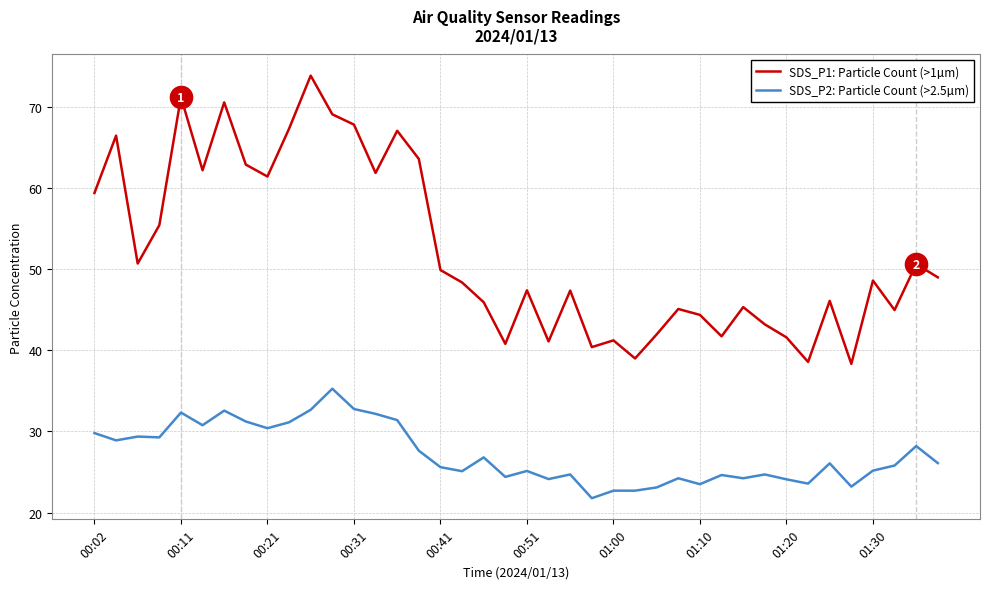

True or false: SDS_P1: Particle Count (>1µm) and SDS_P2: Particle Count (>2.5µm) cross at least once.

False